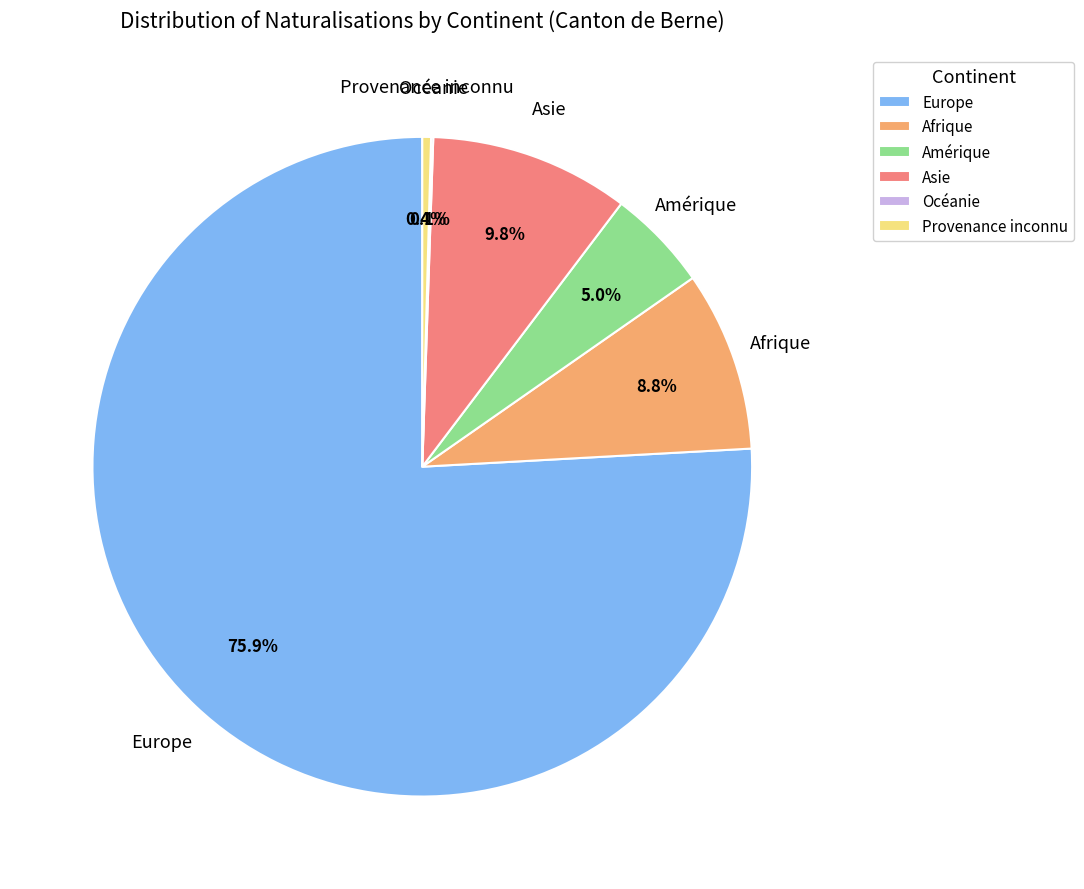

Which slice is the largest?

Europe